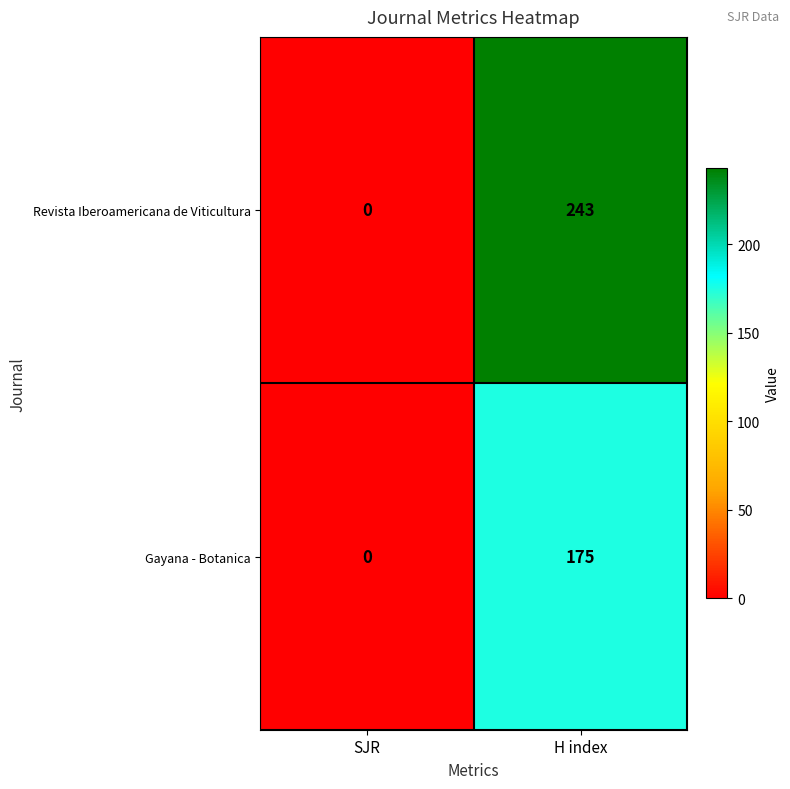

Rank the series by their average value, from highest to lowest.

Revista Iberoamericana de Viticultura, Gayana - Botanica